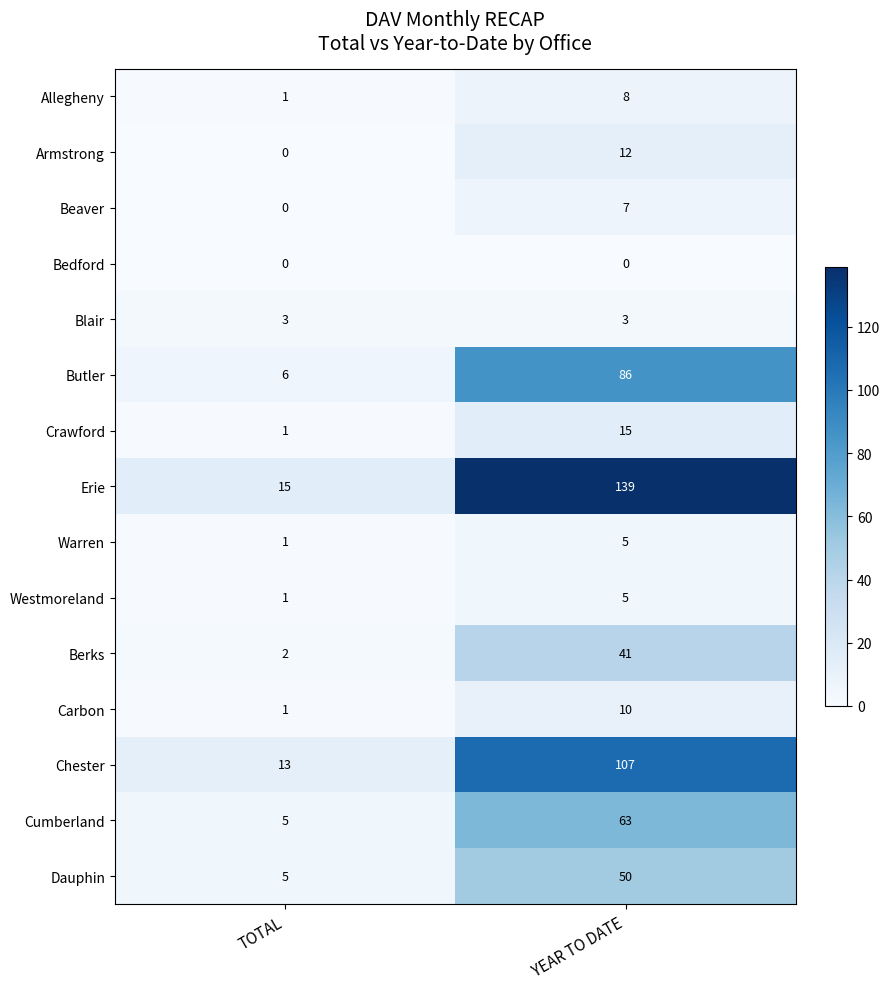

Reading left to right, list all the values displayed in this chart.

Allegheny: 1	8
Armstrong: 0	12
Beaver: 0	7
Bedford: 0	0
Blair: 3	3
Butler: 6	86
Crawford: 1	15
Erie: 15	139
Warren: 1	5
Westmoreland: 1	5
Berks: 2	41
Carbon: 1	10
Chester: 13	107
Cumberland: 5	63
Dauphin: 5	50